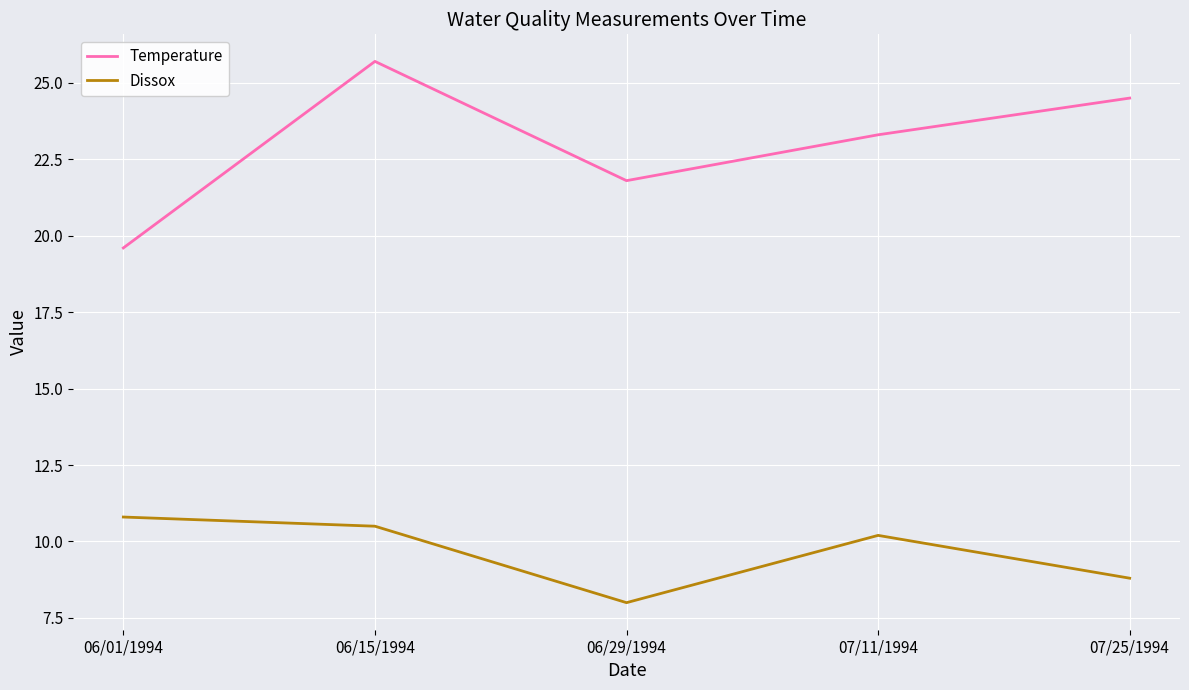

At which category does Dissox reach its first local peak?

07/11/1994